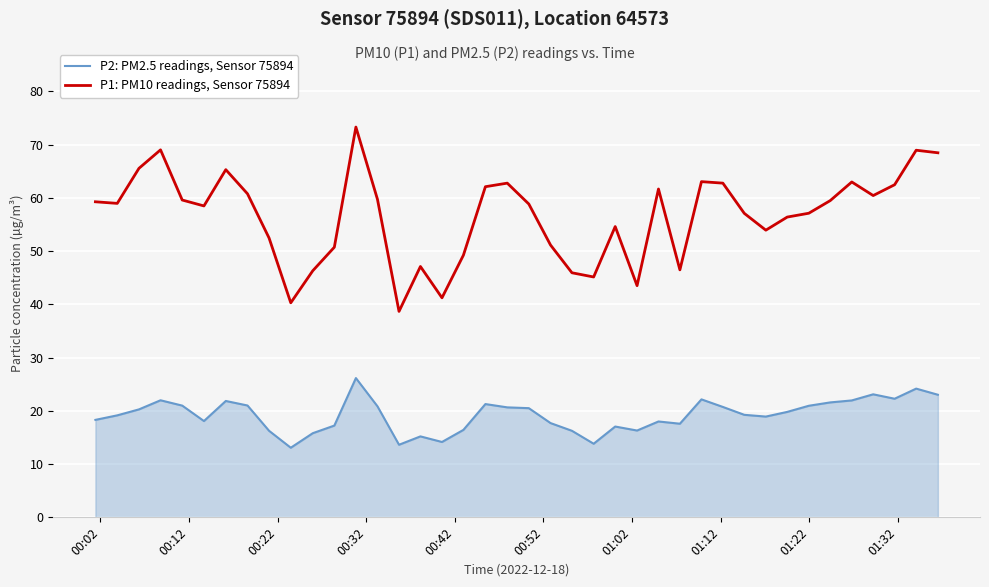

Rank the series by their maximum value, from lowest to highest.

P2: PM2.5 readings, Sensor 75894, P1: PM10 readings, Sensor 75894